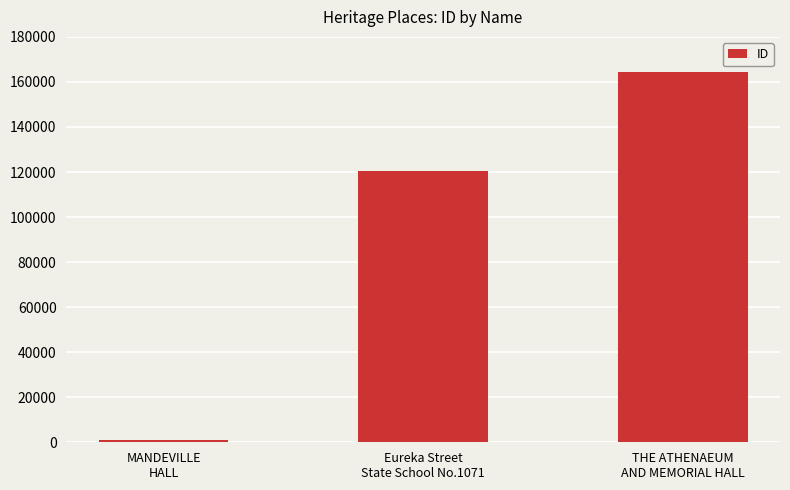

How many bars are there in total?

3